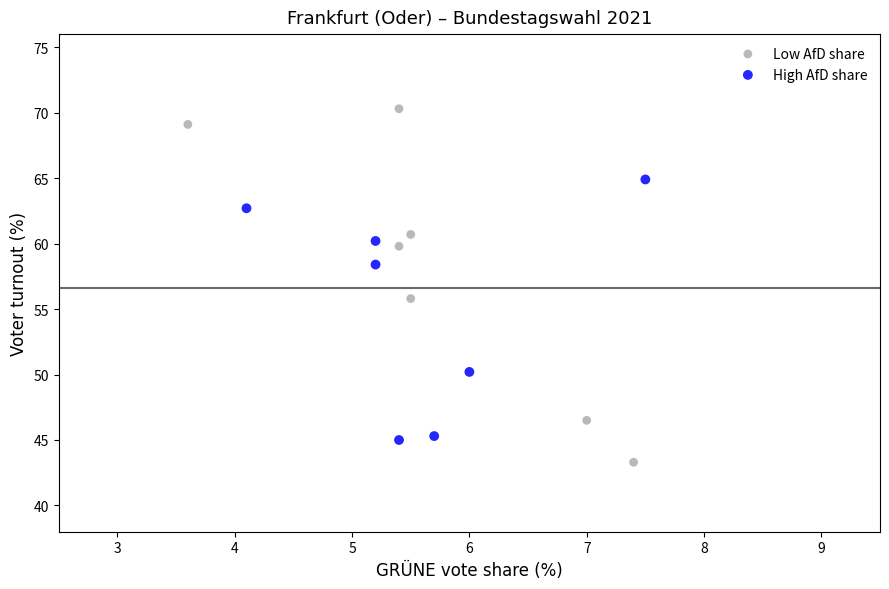

Which series has the largest Y range (max minus min)?

Low AfD share